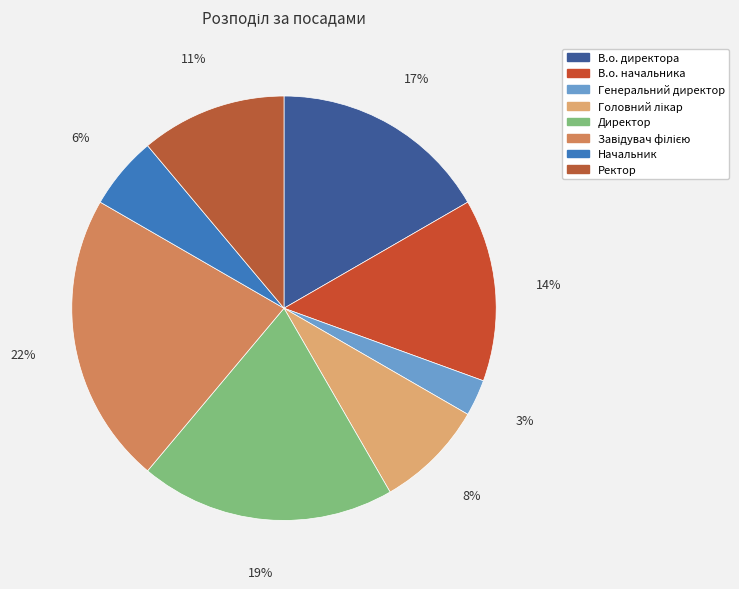

To the nearest percent, what percentage of the pie is Генеральний директор?

3%